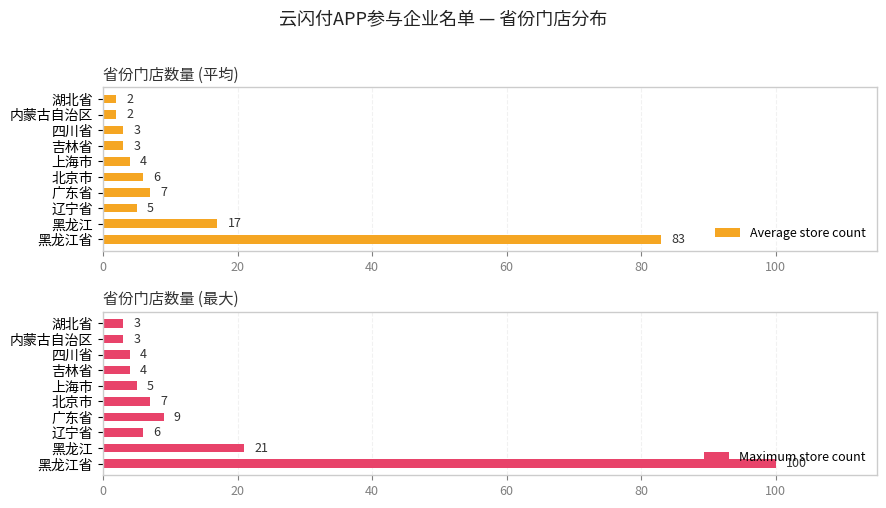

What is the maximum value for Average store count?

83